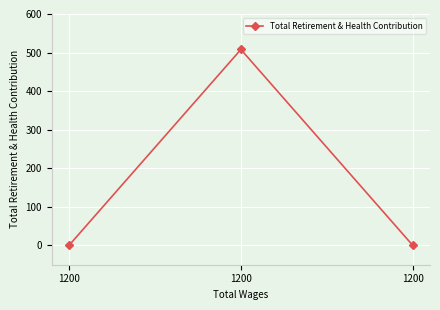

The value at 1200 is -273. True or false?

False